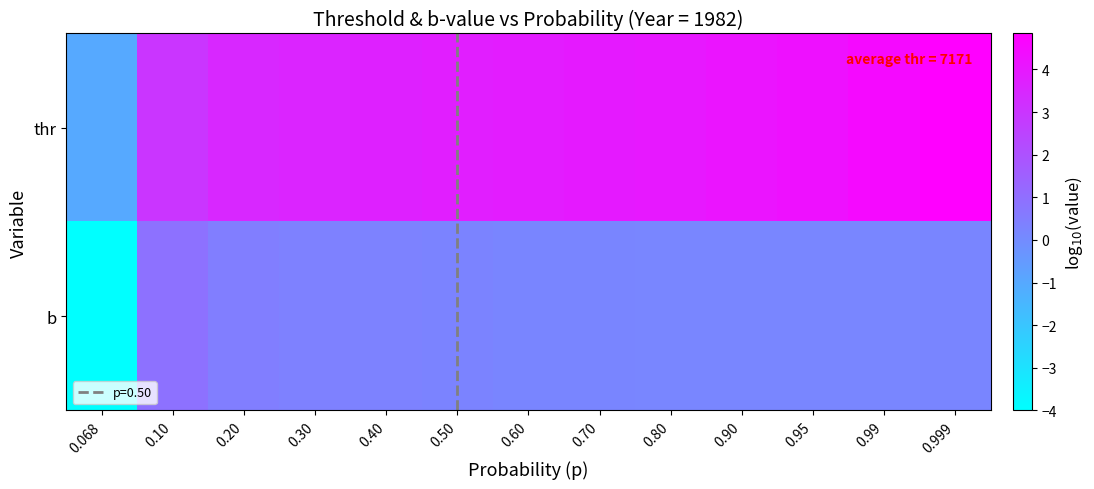

What is the spread (max minus min) of values at 0.068?

3.0